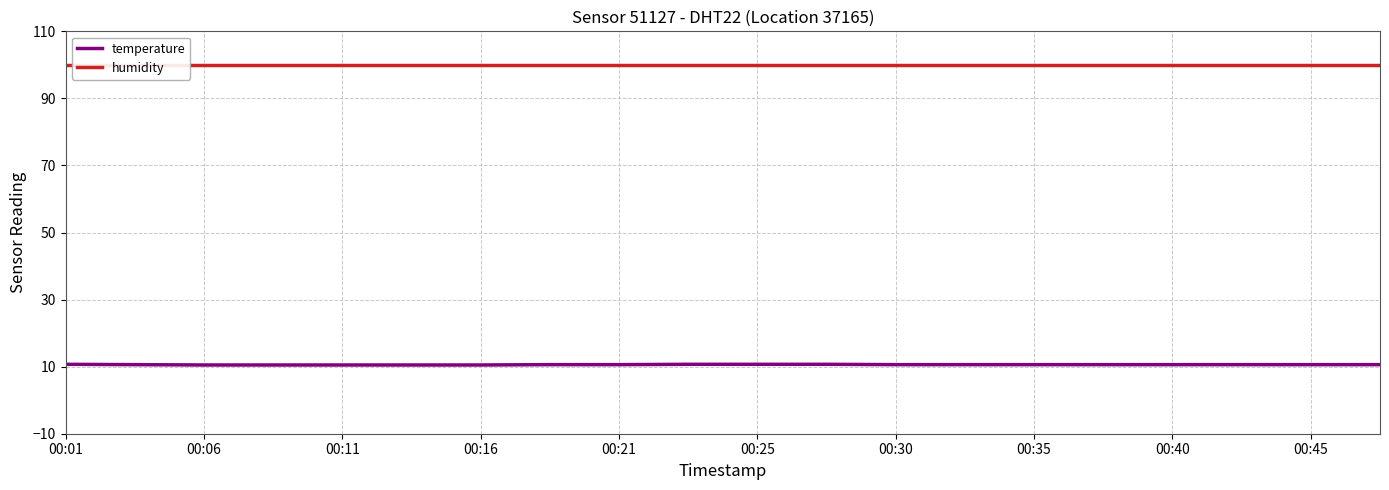

True or false: temperature has a value of 5.1 at 00:25.

False